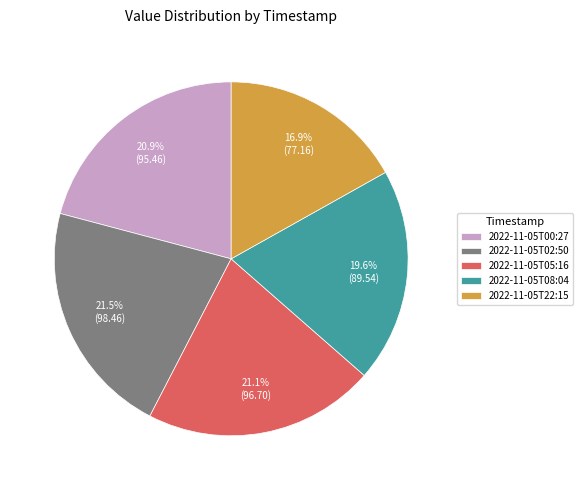

How many slices are in this pie chart?

5